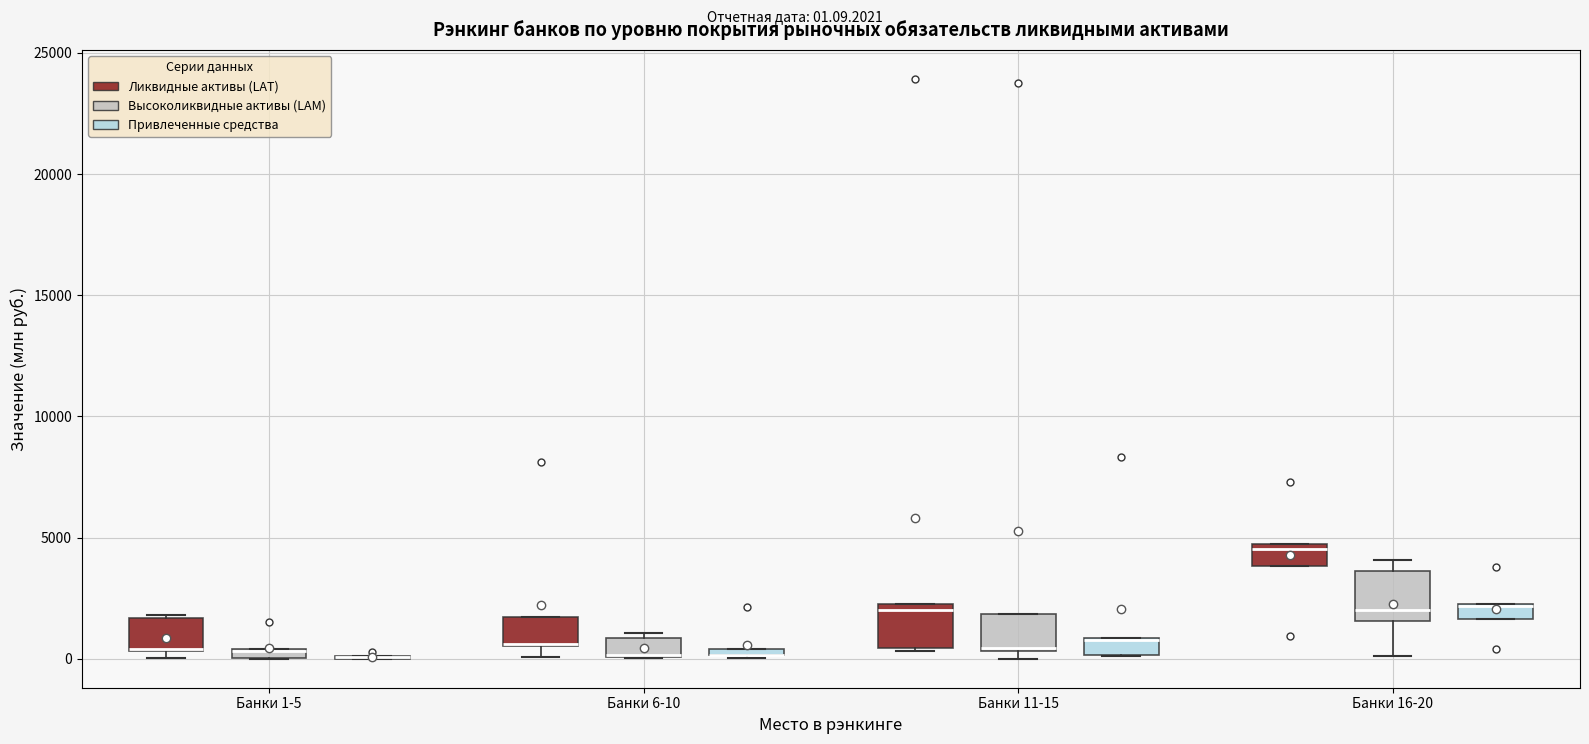

Where is the lower edge of the box for Банки 11-15 (Ликвидные активы (LAT)) on the y-axis? The values are not printed on the chart, so give them approximately, as read against the axis.

500